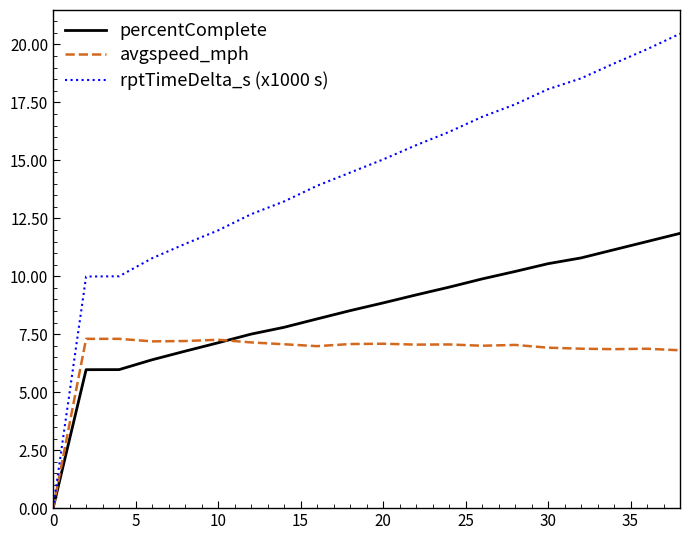

True or false: avgspeed_mph and percentComplete intersect in this chart.

True